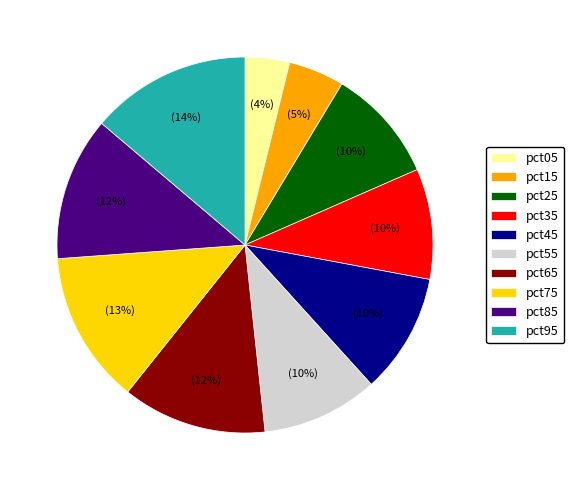

Which slice is the largest?

pct95